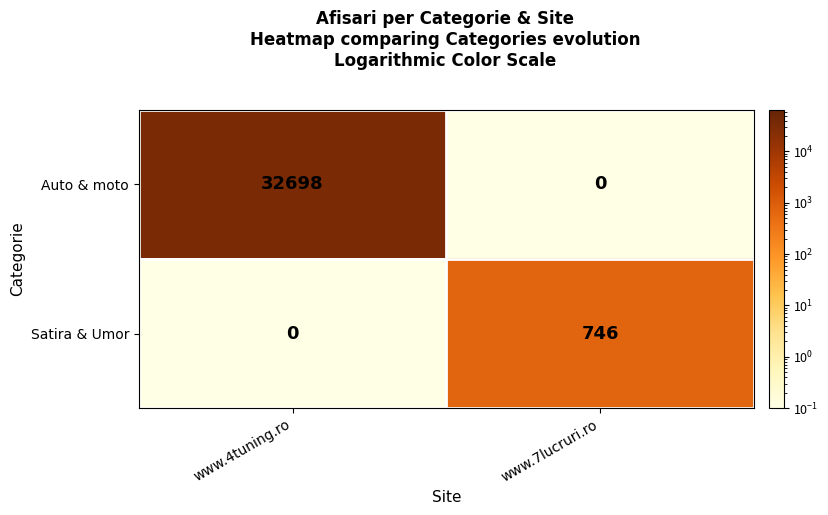

Reading left to right, list all the values displayed in this chart.

Auto & moto: www.4tuning.ro=32698	www.7lucruri.ro=0
Satira & Umor: www.4tuning.ro=0	www.7lucruri.ro=746